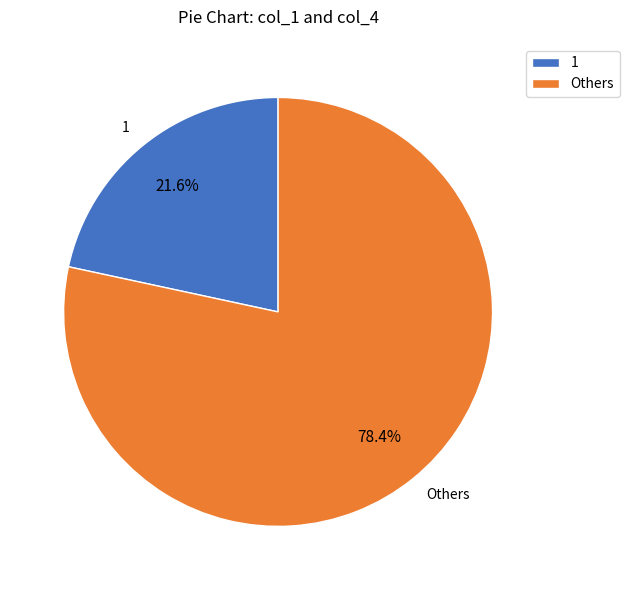

Rank the categories by value from lowest to highest.

1, Others